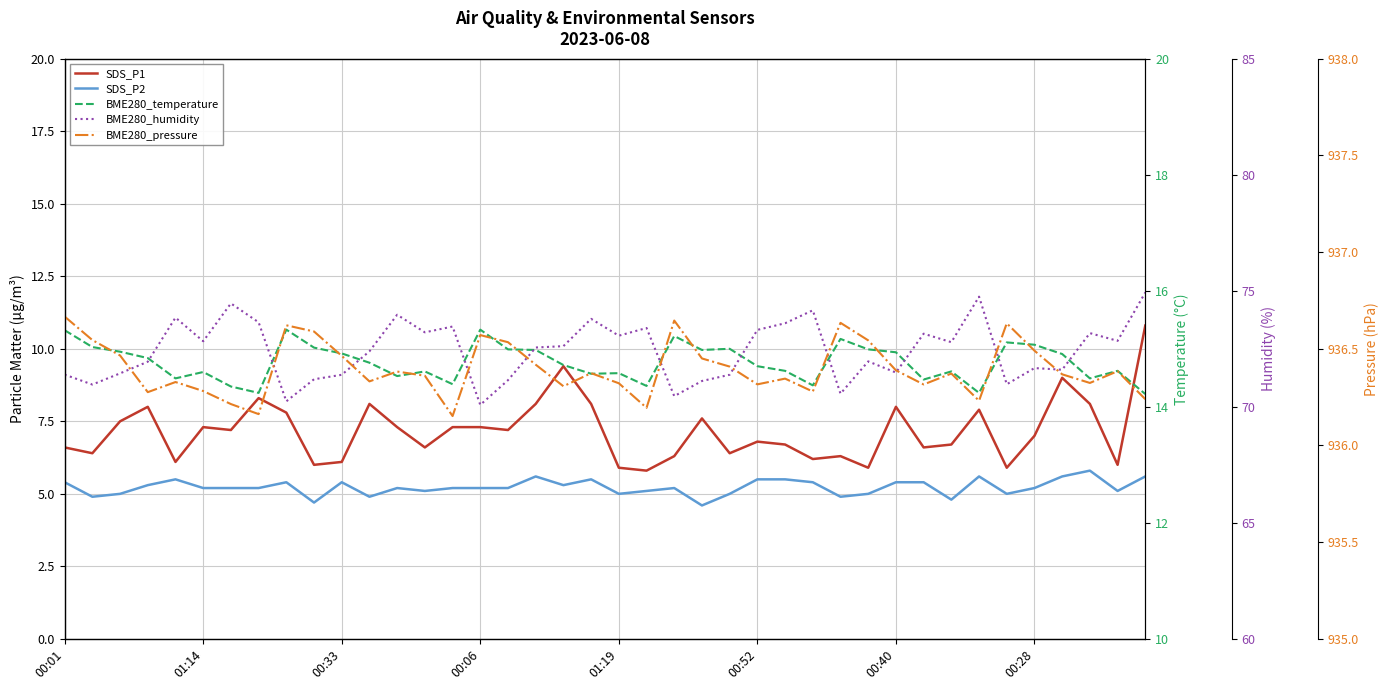

Reading left to right, list all the values displayed in this chart.

SDS_P1: 6.6	6.4	7.5	8.0	6.1	7.3	7.2	8.3	7.8	6.0	6.1	8.1	7.3	6.6	7.3	7.3	7.2	8.1	9.4	8.1	5.9	5.8	6.3	7.6	6.4	6.8	6.7	6.2	6.3	5.9	8.0	6.6	6.7	7.9	5.9	7.0	9.0	8.1	6.0	10.8
SDS_P2: 5.4	4.9	5.0	5.3	5.5	5.2	5.2	5.2	5.4	4.7	5.4	4.9	5.2	5.1	5.2	5.2	5.2	5.6	5.3	5.5	5.0	5.1	5.2	4.6	5.0	5.5	5.5	5.4	4.9	5.0	5.4	5.4	4.8	5.6	5.0	5.2	5.6	5.8	5.1	5.6
BME280_temperature: 15.3	15.0	14.9	14.8	14.5	14.6	14.3	14.2	15.3	15.0	14.9	14.8	14.5	14.6	14.4	15.3	15.0	15.0	14.7	14.6	14.6	14.4	15.2	15.0	15.0	14.7	14.6	14.4	15.2	15.0	14.9	14.5	14.6	14.2	15.1	15.1	14.9	14.5	14.6	14.2
BME280_humidity: 71.4	71.0	71.4	71.9	73.8	72.8	74.5	73.6	70.2	71.2	71.4	72.4	74.0	73.2	73.5	70.1	71.1	72.6	72.6	73.8	73.1	73.4	70.5	71.1	71.4	73.3	73.6	74.2	70.6	72.0	71.5	73.2	72.8	74.7	71.0	71.7	71.6	73.2	72.8	74.9
BME280_pressure: 936.7	936.5	936.5	936.3	936.3	936.3	936.2	936.2	936.6	936.6	936.5	936.3	936.4	936.4	936.2	936.6	936.5	936.4	936.3	936.4	936.3	936.2	936.6	936.5	936.4	936.3	936.3	936.3	936.6	936.5	936.4	936.3	936.4	936.2	936.6	936.5	936.4	936.3	936.4	936.2